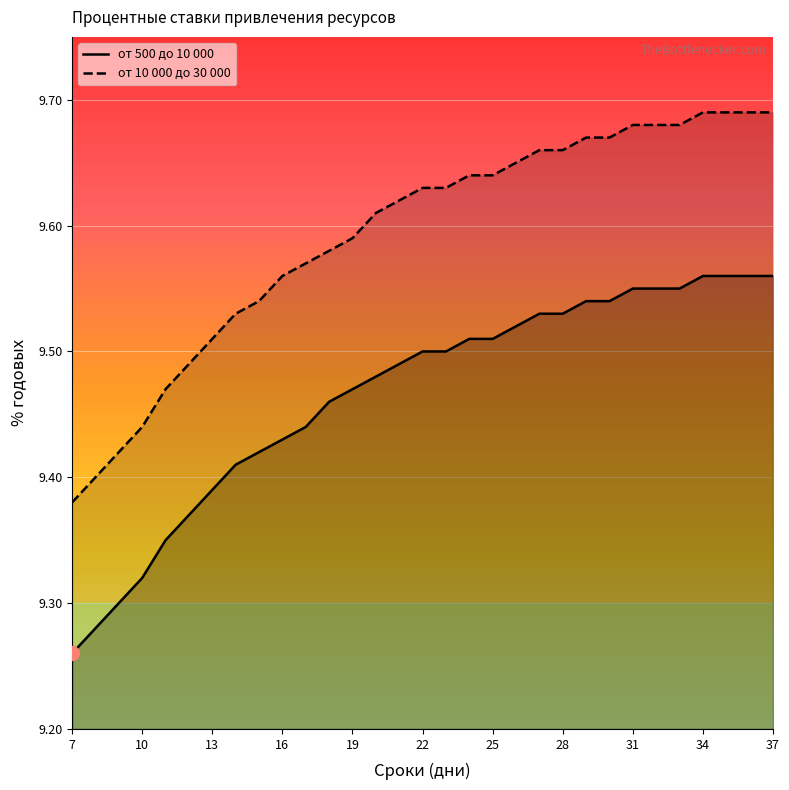

How many distinct data groups are displayed?

2